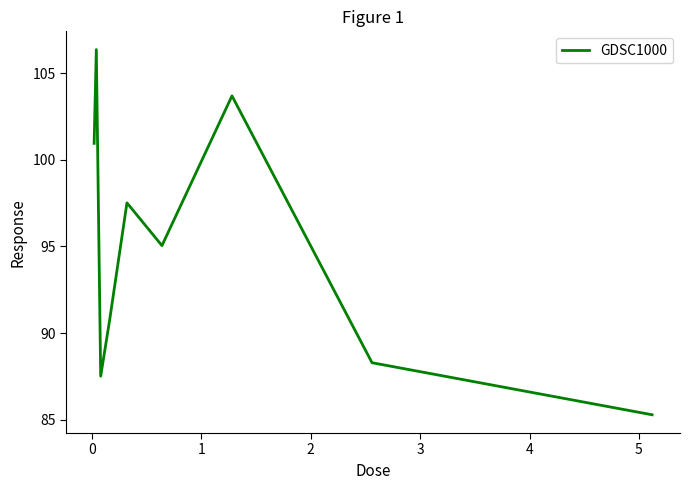

What is the maximum value shown in the chart?

106.4